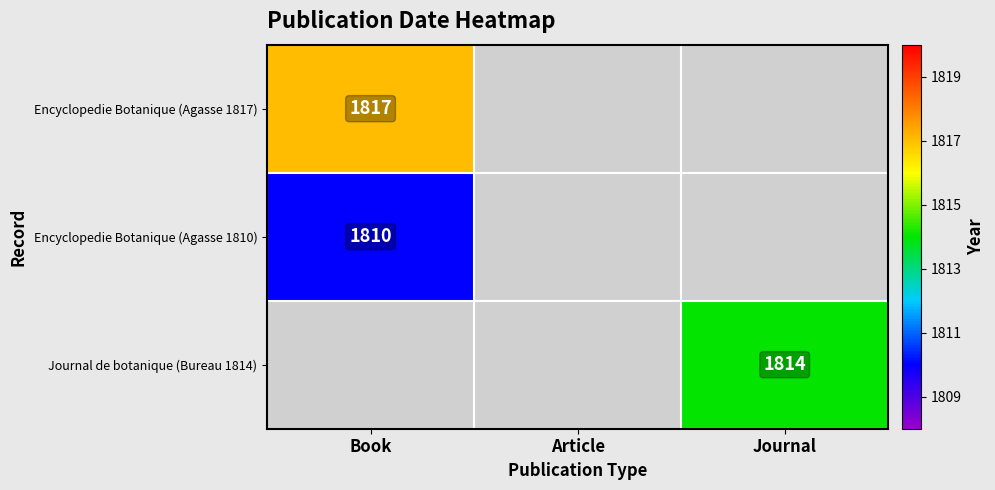

What value does the Encyclopedie Botanique (Agasse 1810) series have at Book?

1810